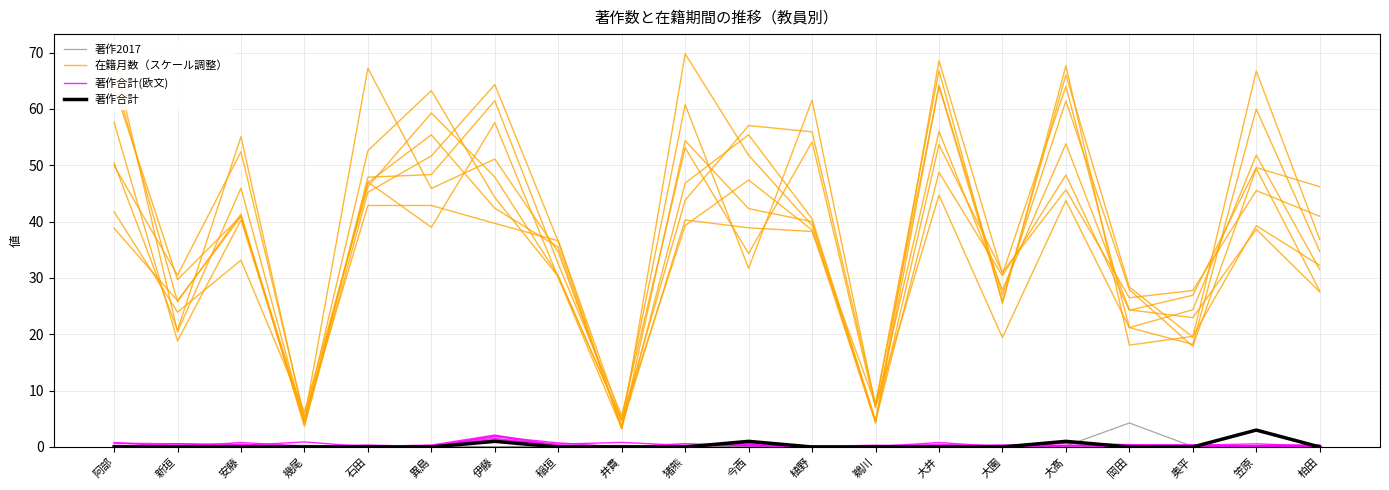

True or false: 在籍月数（スケール調整） has a value of 16.6 at 大髙.

False